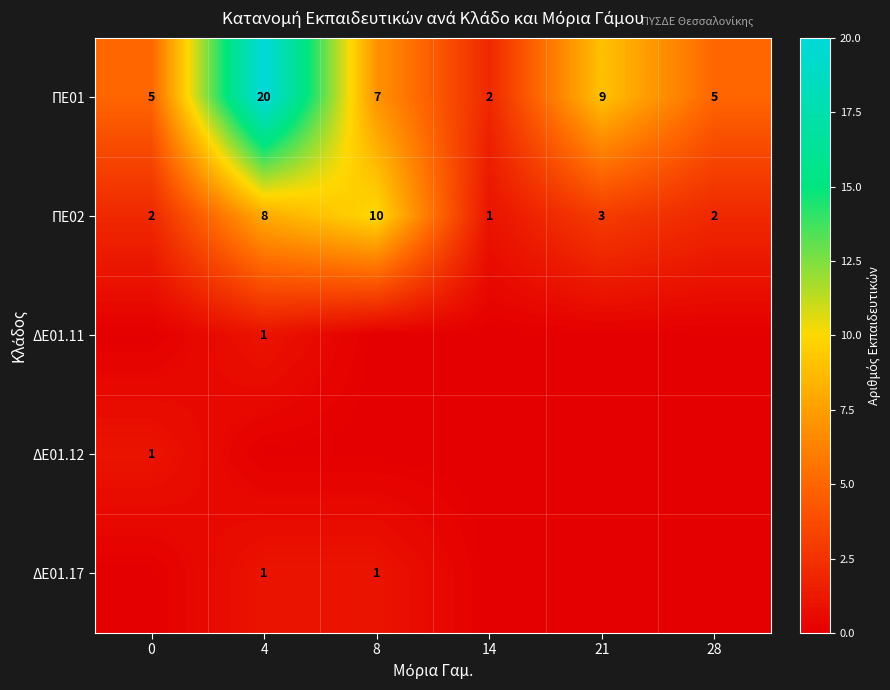

At which category does the chart reach its peak across all series?

4